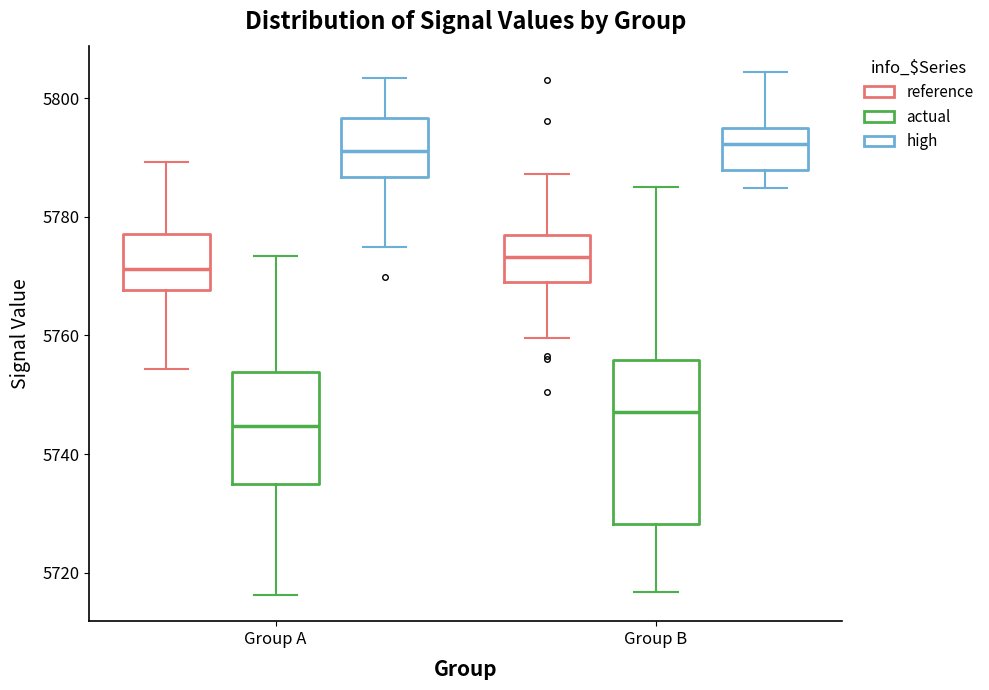

Reading left to right, read every box against the y-axis: the position of its median line, the range the box covers, and the ends of its whiskers. The values are not printed on the chart, so give them approximately, as read against the axis.

Group A (reference): median 5772, box 5768 to 5778, whiskers 5754 to 5790
Group A (actual): median 5744, box 5734 to 5754, whiskers 5716 to 5774
Group A (high): median 5792, box 5786 to 5796, whiskers 5774 to 5804
Group B (reference): median 5774, box 5768 to 5776, whiskers 5760 to 5788
Group B (actual): median 5748, box 5728 to 5756, whiskers 5716 to 5786
Group B (high): median 5792, box 5788 to 5794, whiskers 5784 to 5804